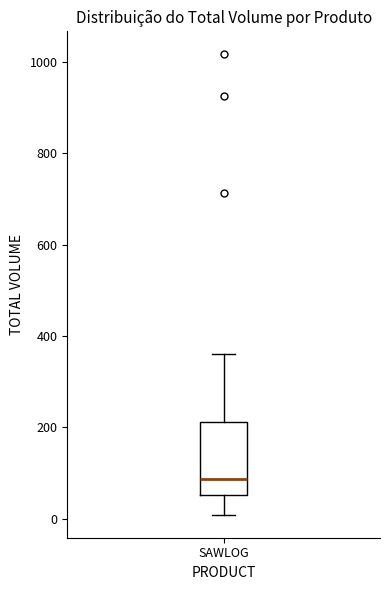

Read this box plot against the y-axis: the position of the median line, the range covered by the box, and the ends of both whiskers. The values are not printed on the chart, so give them approximately, as read against the axis.

median 80, box 60 to 220, whiskers 0 to 360